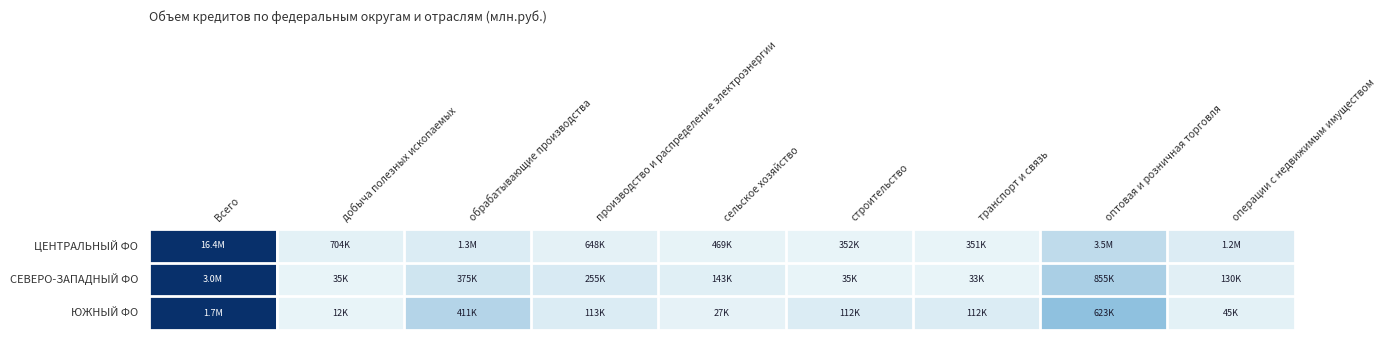

How many data points does each series have?

9